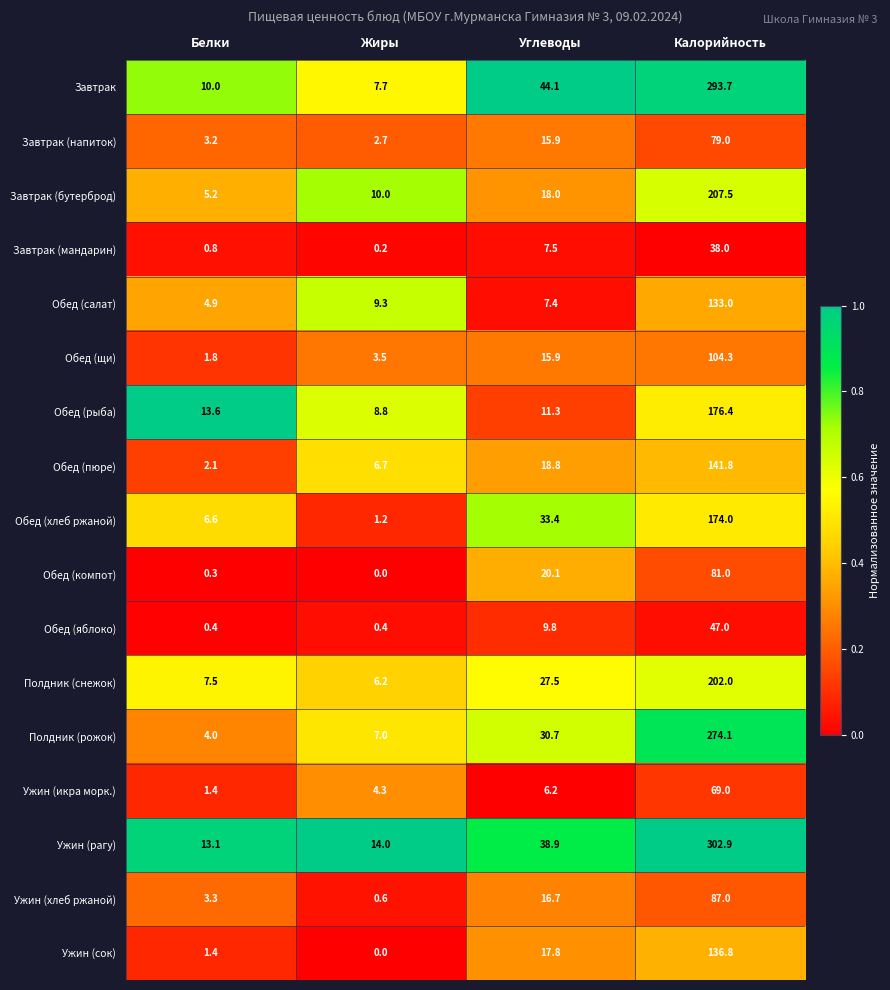

Rank the categories by Завтрак (бутерброд) value from highest to lowest.

Калорийность, Углеводы, Жиры, Белки